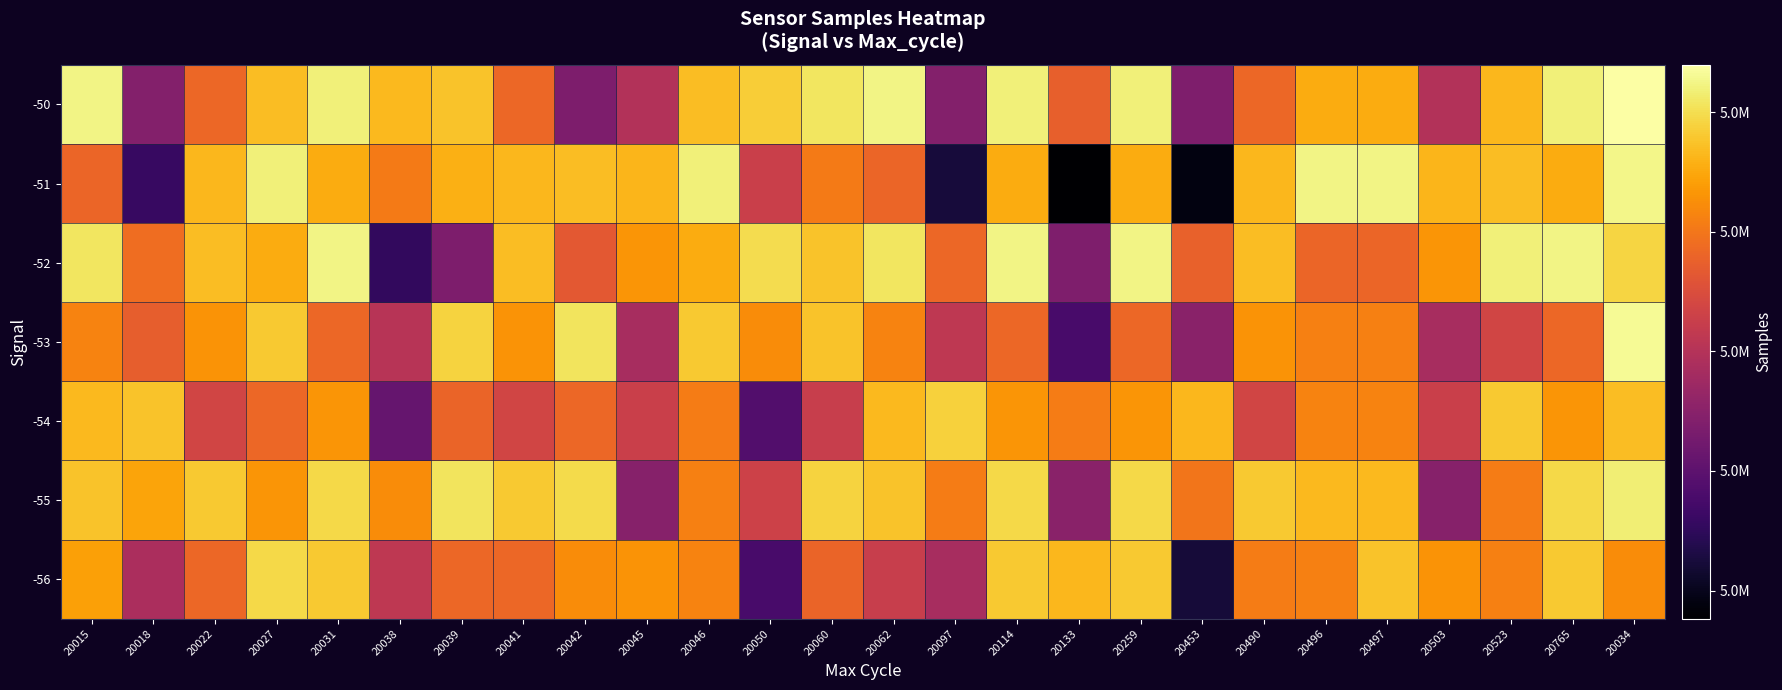

Reading right to left, extract all data points from this chart.

-56: 20034=4980473.3	20765=4981606.3	20523=4980203.0	20503=4980596.7	20497=4981524.7	20496=4980191.3	20490=4980116.0	20453=4974458.7	20259=4981622.0	20133=4981284.3	20114=4981622.3	20097=4977712.3	20062=4978452.7	20060=4979607.7	20050=4975548.0	20046=4980286.7	20045=4980596.3	20042=4980470.0	20041=4979646.0	20039=4979659.7	20038=4978246.0	20031=4981622.0	20027=4981905.3	20022=4979646.0	20018=4977783.0	20015=4980872.3
-55: 20034=4982340.0	20765=4981905.3	20523=4980116.0	20503=4976941.7	20497=4981338.3	20496=4981338.3	20490=4981613.7	20453=4980005.0	20259=4981905.3	20133=4977030.3	20114=4981905.3	20097=4980141.7	20062=4981524.7	20060=4981808.7	20050=4978613.7	20046=4980203.0	20045=4976941.7	20042=4981929.7	20041=4981613.7	20039=4982116.3	20038=4980459.3	20031=4981905.3	20027=4980633.7	20022=4981613.7	20018=4980943.3	20015=4981524.7
-54: 20034=4981388.0	20765=4980633.7	20523=4981613.7	20503=4978537.3	20497=4980286.7	20496=4980286.7	20490=4978712.3	20453=4981284.3	20259=4980633.7	20133=4980128.3	20114=4980633.7	20097=4981750.3	20062=4981338.3	20060=4978452.7	20050=4975760.0	20046=4980116.0	20045=4978537.3	20042=4979659.7	20041=4978712.3	20039=4979607.7	20038=4976183.0	20031=4980633.7	20027=4979646.0	20022=4978712.3	20018=4981520.3	20015=4981338.3
-53: 20034=4982637.3	20765=4979646.0	20523=4978712.3	20503=4977712.3	20497=4980203.0	20496=4980203.0	20490=4980596.7	20453=4977030.3	20259=4979646.0	20133=4975548.0	20114=4979646.0	20097=4978246.0	20062=4980286.7	20060=4981524.7	20050=4980470.0	20046=4981613.7	20045=4977712.3	20042=4982116.3	20041=4980596.7	20039=4981808.7	20038=4978068.0	20031=4979646.0	20027=4981613.7	20022=4980596.7	20018=4979453.3	20015=4980286.7
-52: 20034=4981836.5	20765=4982476.5	20523=4982389.5	20503=4980639.0	20497=4979637.5	20496=4979637.5	20490=4981399.5	20453=4979533.5	20259=4982476.5	20133=4976751.0	20114=4982476.5	20097=4979661.0	20062=4982146.5	20060=4981520.0	20050=4981982.5	20046=4981072.0	20045=4980639.0	20042=4979309.0	20041=4981399.5	20039=4976717.0	20038=4975081.0	20031=4982476.5	20027=4981072.0	20022=4981399.5	20018=4979812.5	20015=4982146.5
-51: 20034=4982534.0	20765=4981072.0	20523=4981399.5	20503=4981251.0	20497=4982476.5	20496=4982476.5	20490=4981291.5	20453=4973787.0	20259=4981072.0	20133=4973530.0	20114=4981072.0	20097=4974500.5	20062=4979637.5	20060=4980079.0	20050=4978549.0	20046=4982389.5	20045=4981251.0	20042=4981406.0	20041=4981291.5	20039=4981131.5	20038=4980110.0	20031=4981072.0	20027=4982389.5	20022=4981291.5	20018=4975182.5	20015=4979637.5
-50: 20034=4982792.5	20765=4982389.5	20523=4981291.5	20503=4977958.5	20497=4981072.0	20496=4981072.0	20490=4979645.5	20453=4976751.0	20259=4982389.5	20133=4979471.0	20114=4982389.5	20097=4976865.5	20062=4982476.5	20060=4982146.5	20050=4981687.0	20046=4981399.5	20045=4977958.5	20042=4976717.0	20041=4979645.5	20039=4981520.0	20038=4981318.5	20031=4982389.5	20027=4981399.5	20022=4979645.5	20018=4976865.5	20015=4982476.5